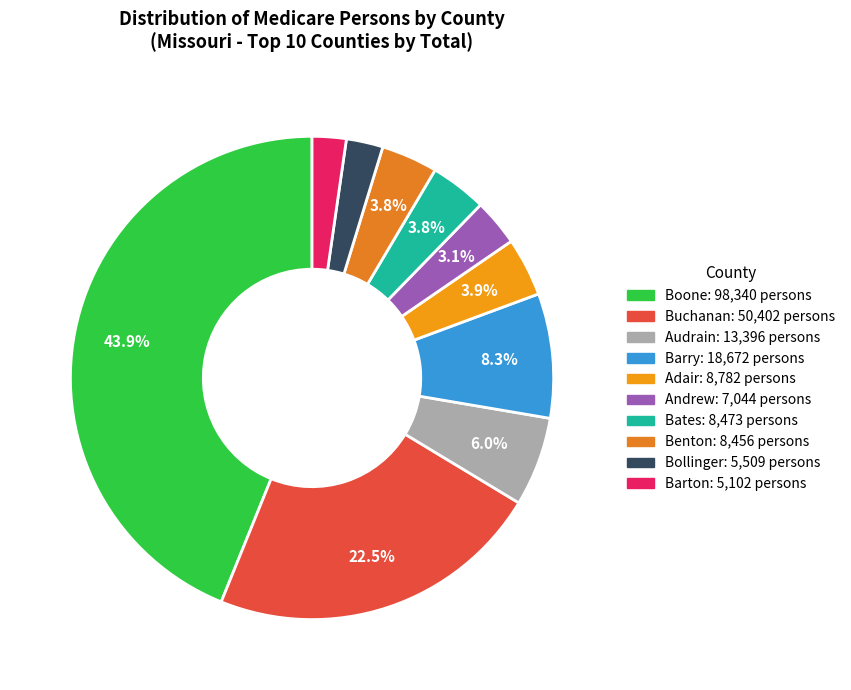

Count the number of slices in the pie.

10